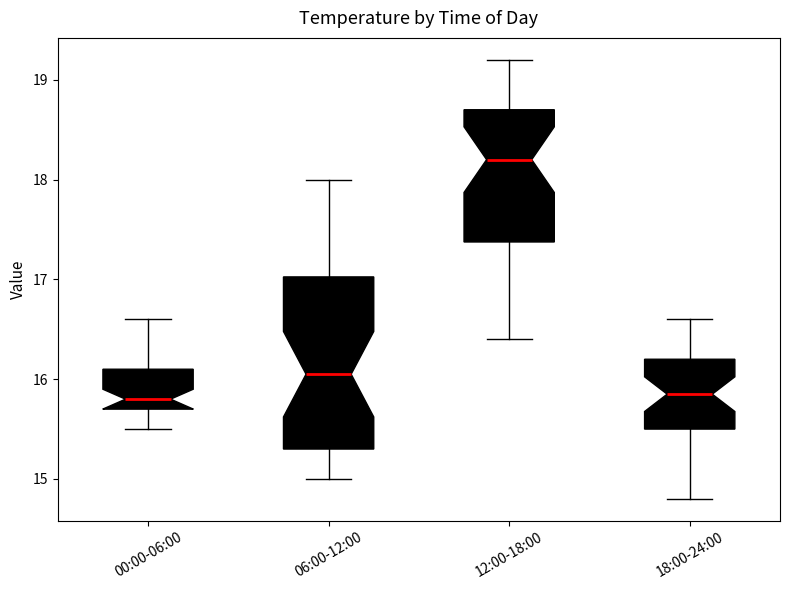

Comparing the boxes themselves (not the whiskers), which one is the tallest?

06:00-12:00